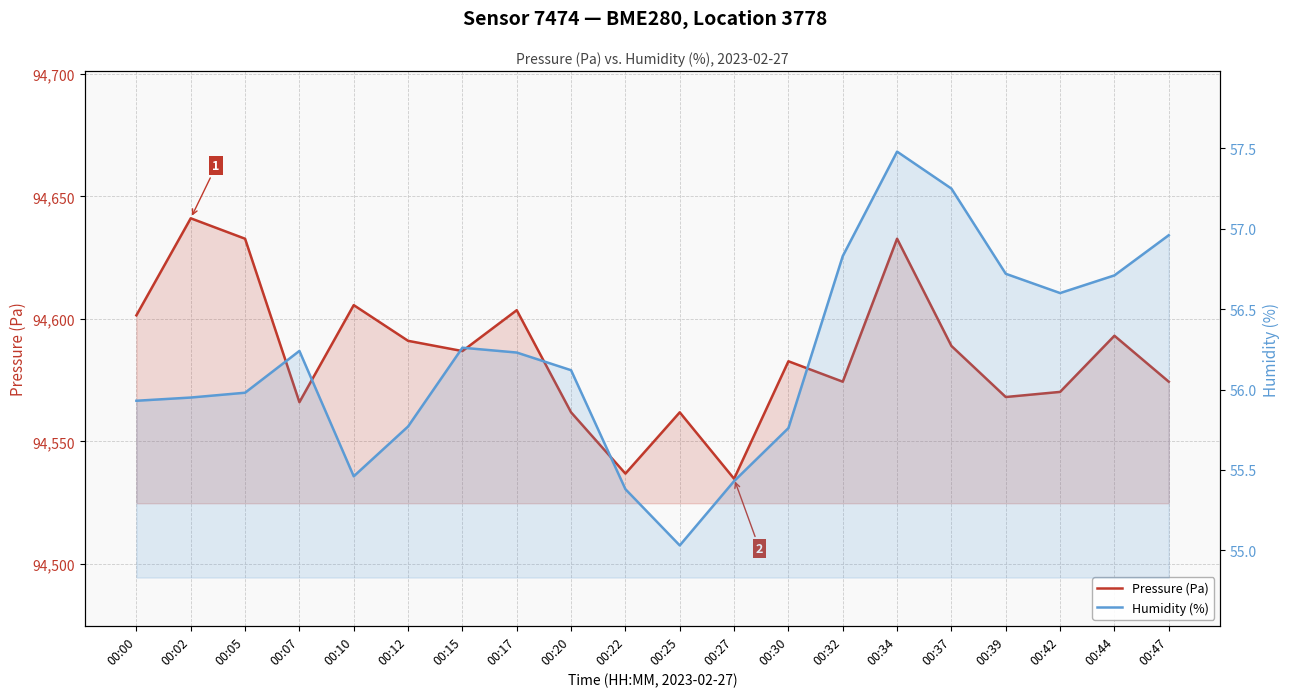

List the series in order of their peak value, lowest first.

Humidity (%), Pressure (Pa)